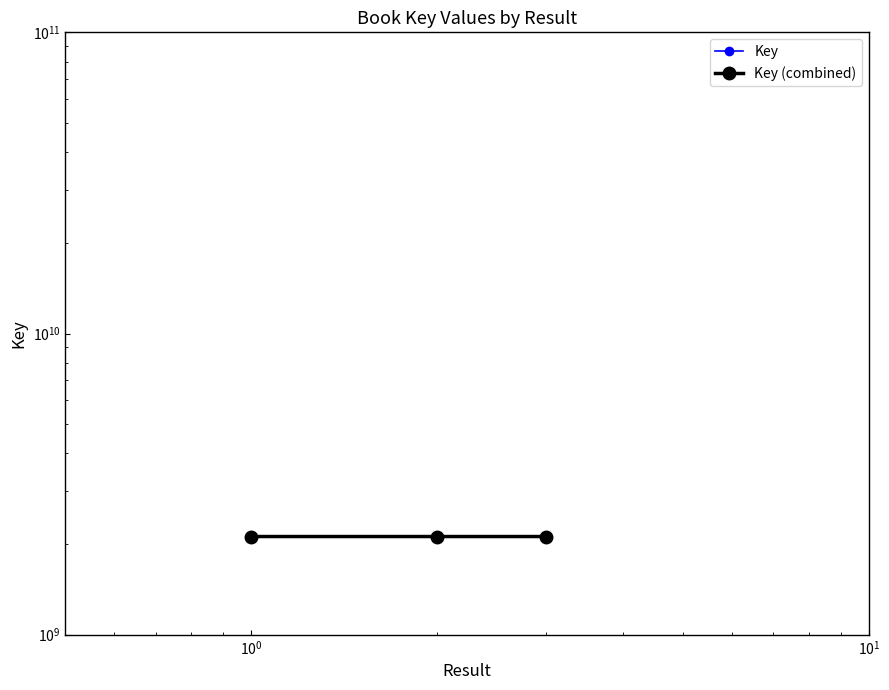

The Key series shows 2117916551 at $\mathdefault{10^{0}}$. True or false?

True